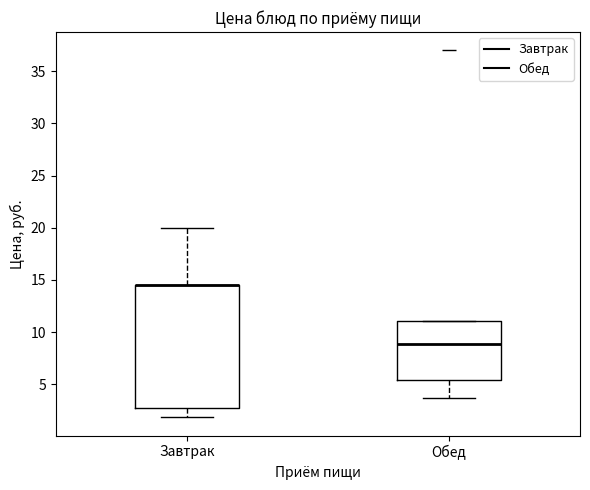

Where does the median line of the box for Обед sit on the y-axis? The values are not printed on the chart, so give them approximately, as read against the axis.

9.0